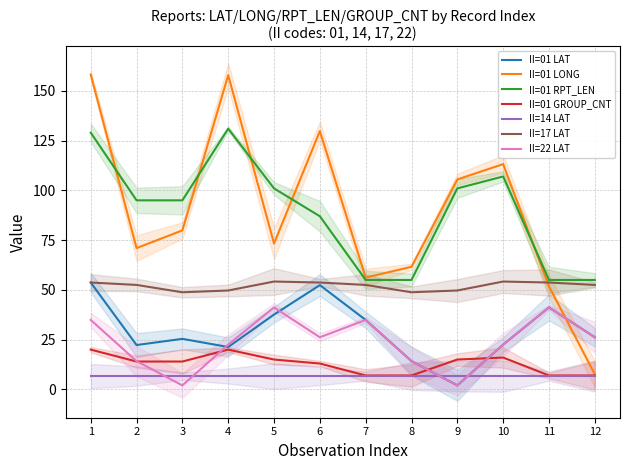

Where is the first local minimum for II=01 LAT?

2